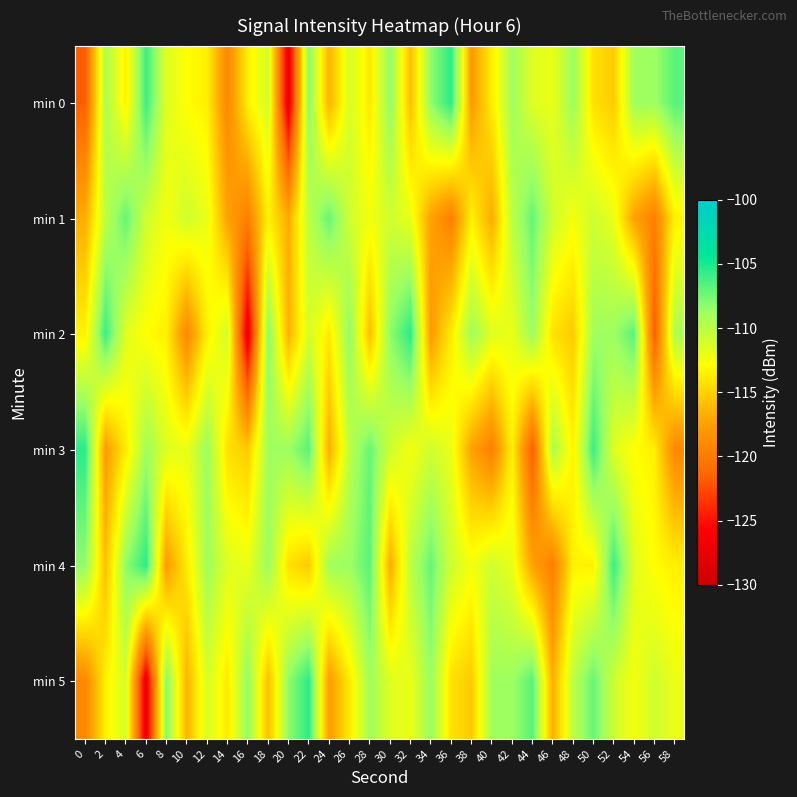

Which series has the widest spread of values?

min 0